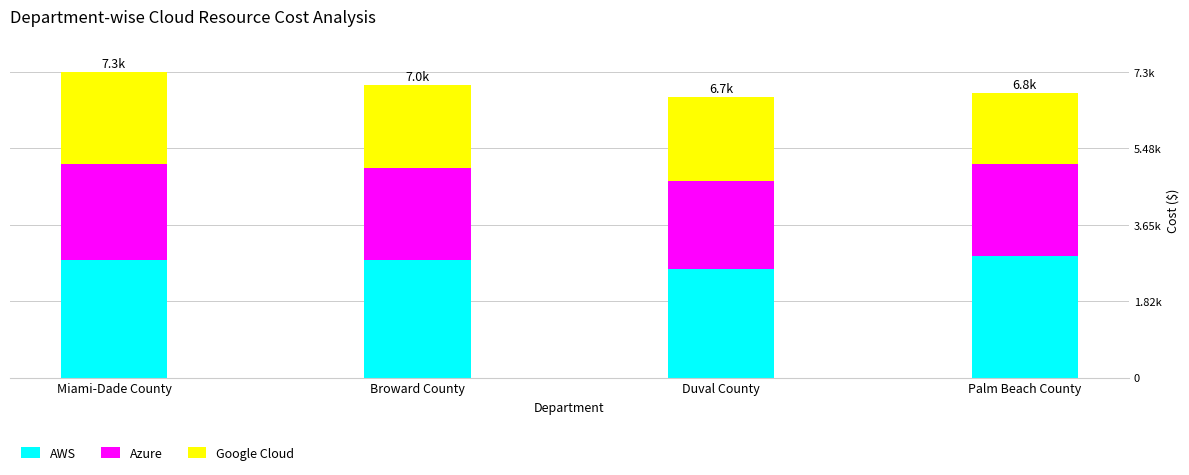

What is the label of the 2nd bar from the left?

Broward County